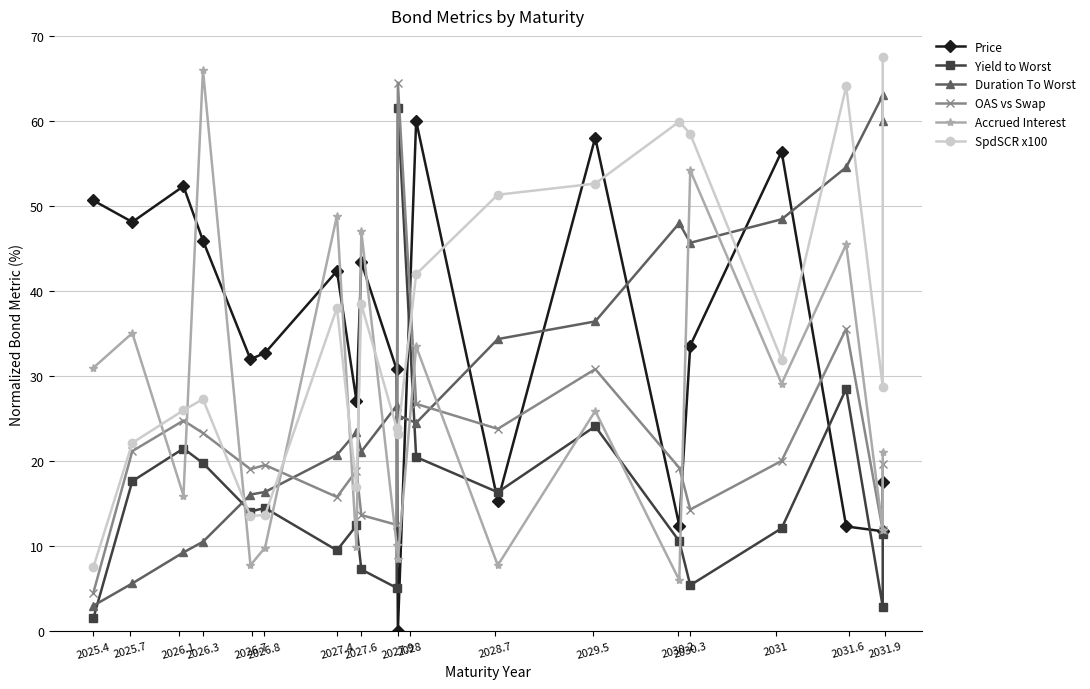

Where do Yield to Worst and Duration To Worst first cross each other?

2025.4 and 2025.7